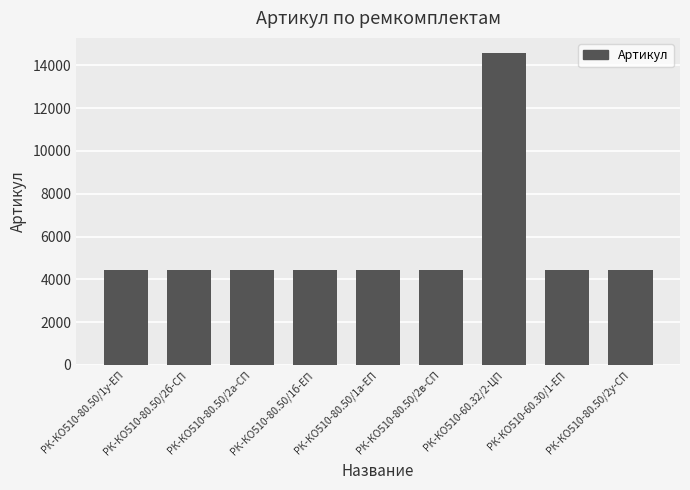

Count the number of categories in the chart.

9